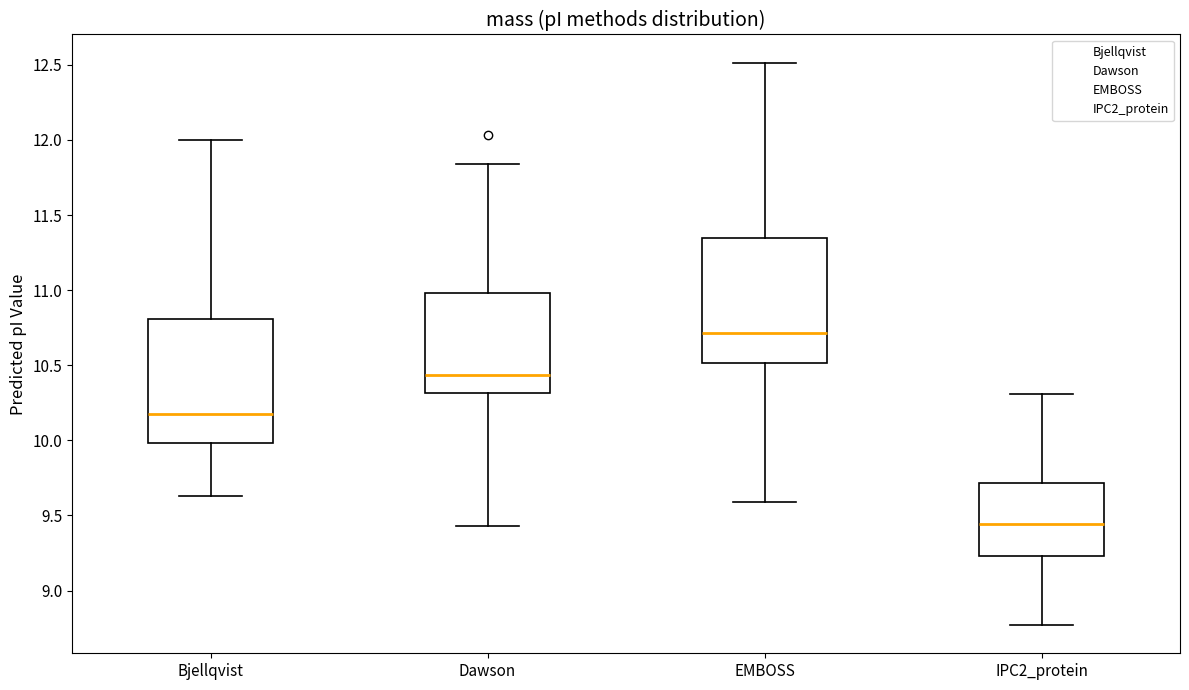

Which box's median line is the lowest?

IPC2_protein